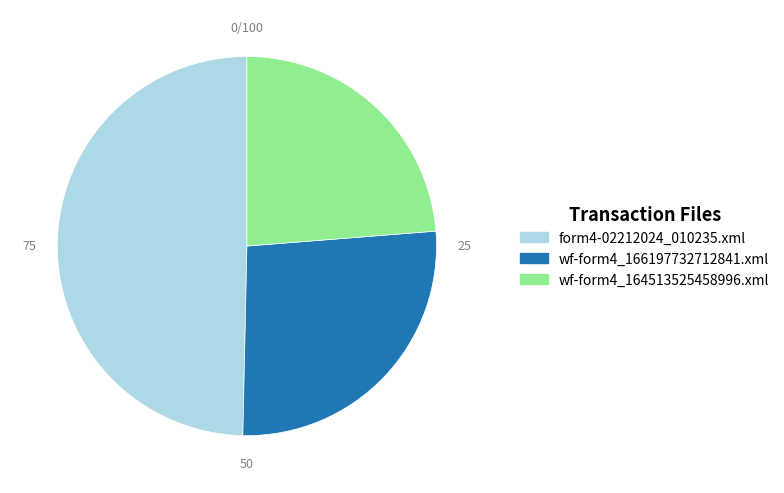

Which has a higher value, form4-02212024_010235.xml or wf-form4_166197732712841.xml?

form4-02212024_010235.xml